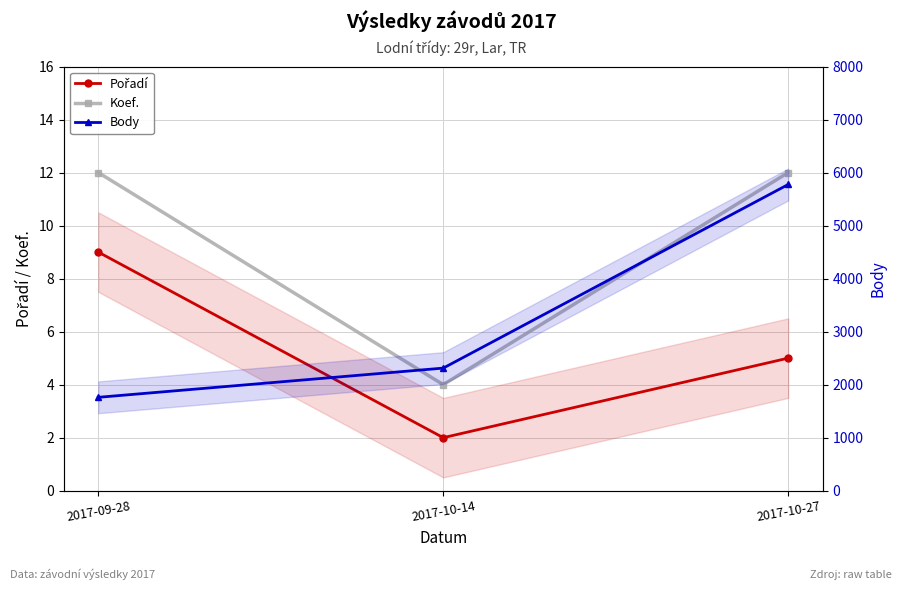

What is the label of the 3rd point from the right?

2017-09-28